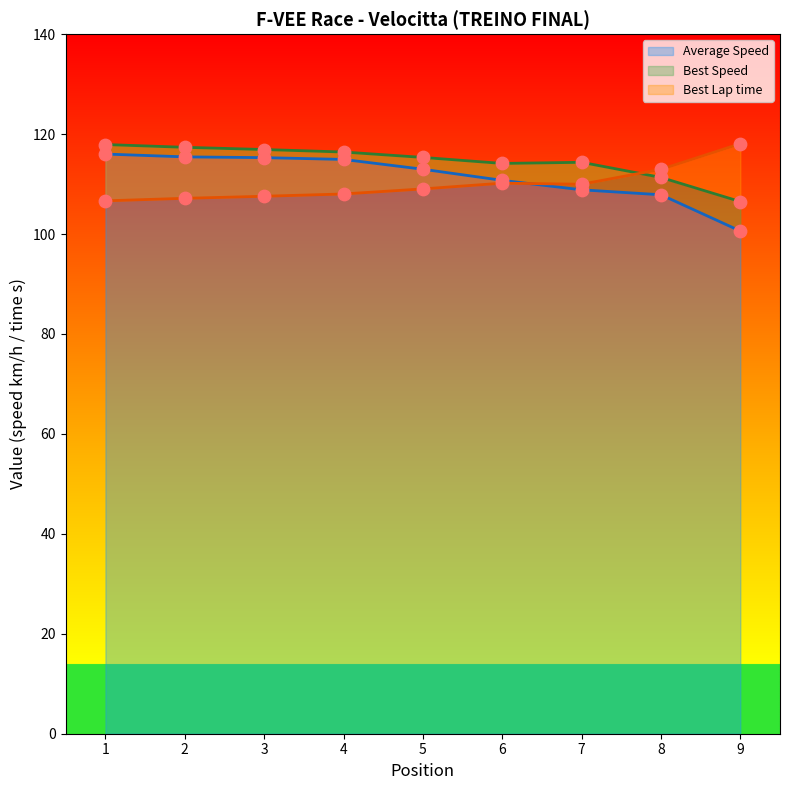

At how many categories does at least one series exceed 109?

9